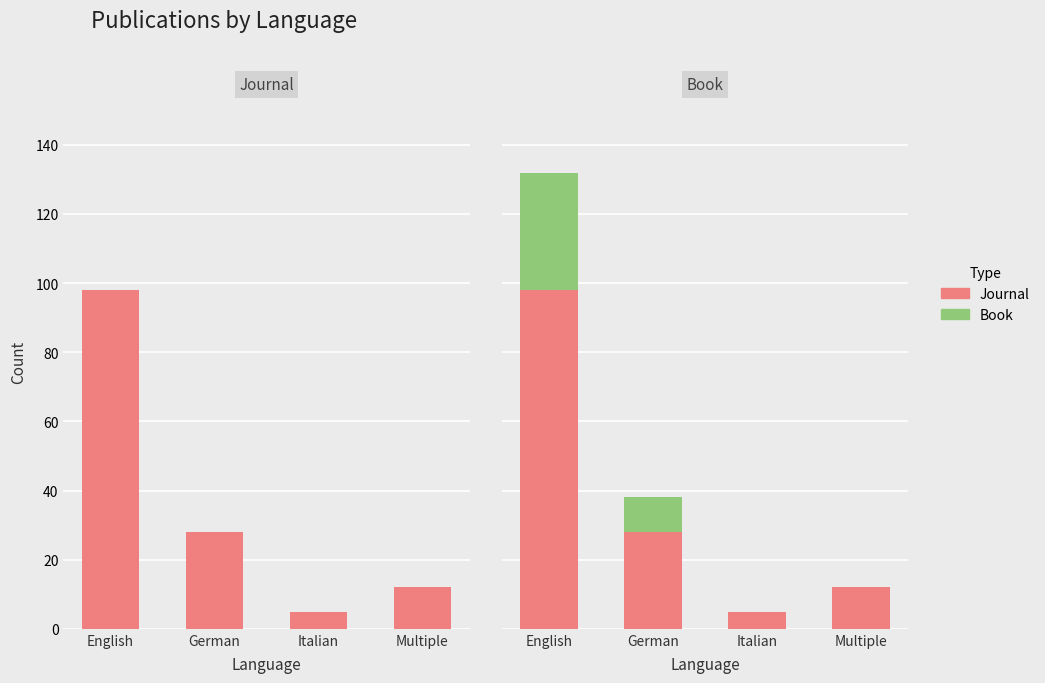

What is the label of the 3rd bar from the left?

Italian